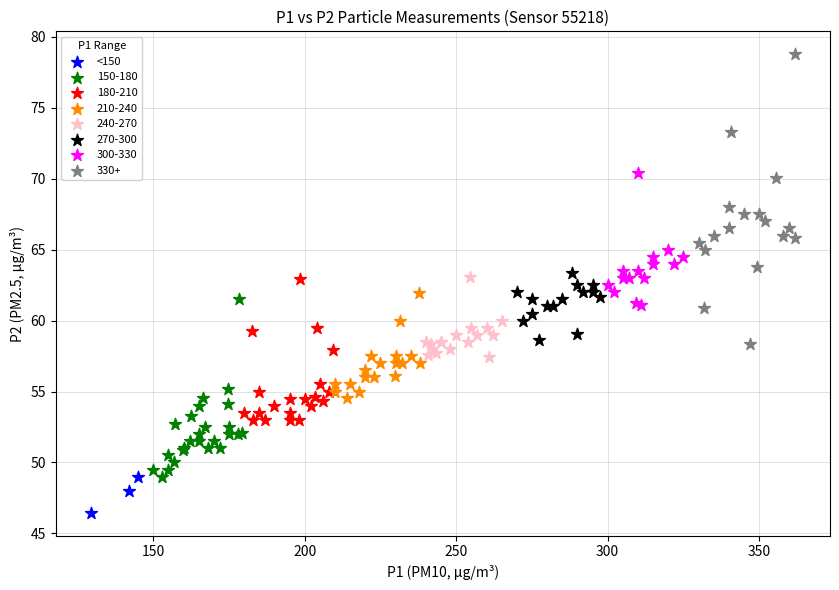

Which series contains the highest Y value?

330+